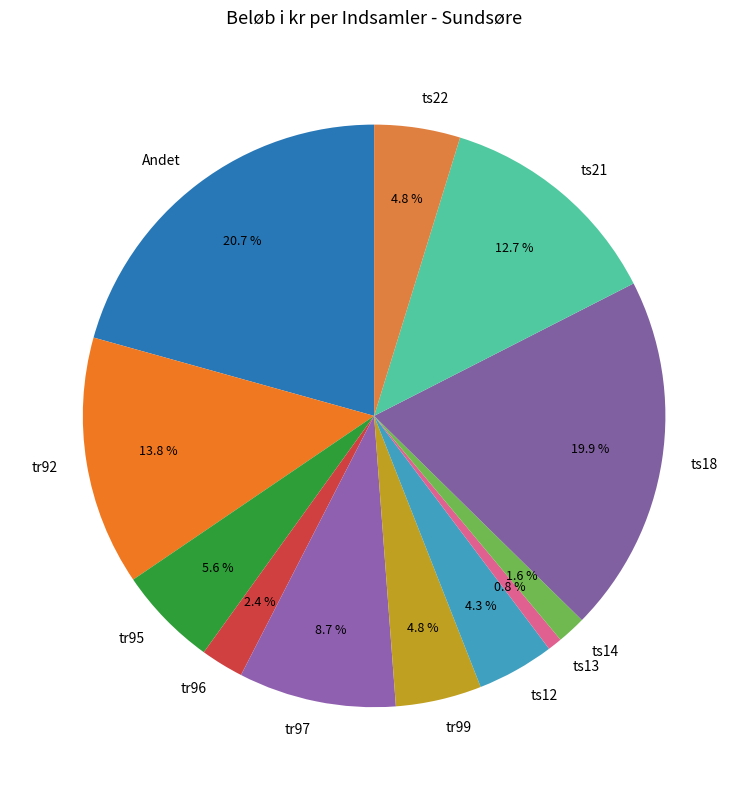

To the nearest percent, what is the combined percentage of tr96 and tr92?

16%